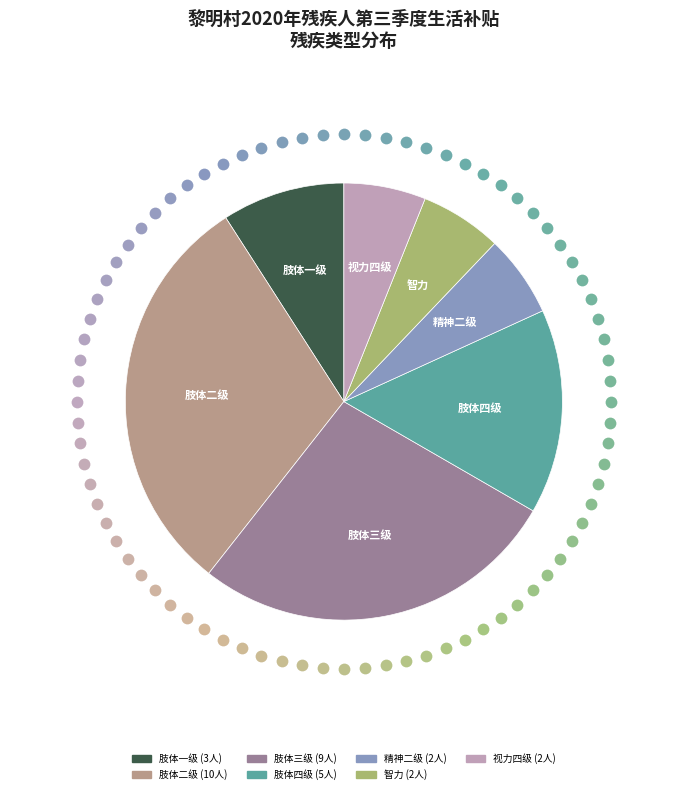

Which has a higher value, 智力 or 肢体(三级)?

肢体(三级)